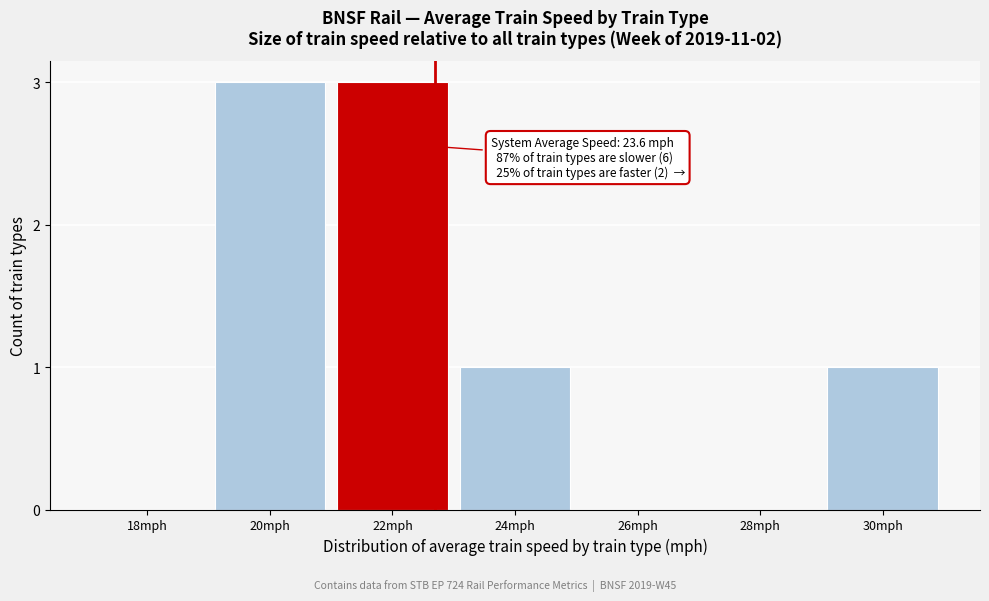

Reading left to right, list all the values displayed in this chart.

18mph=0	20mph=3	22mph=3	24mph=1	26mph=0	28mph=0	30mph=1